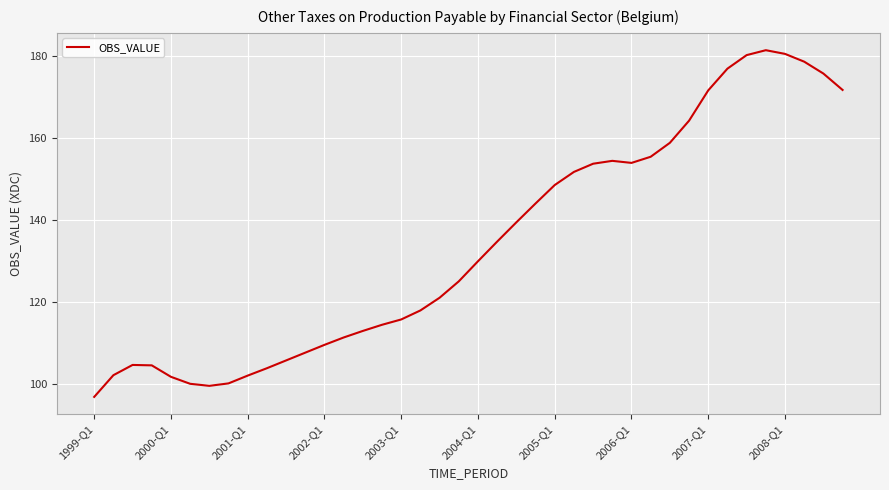

What is the difference between the maximum and minimum values?

84.6